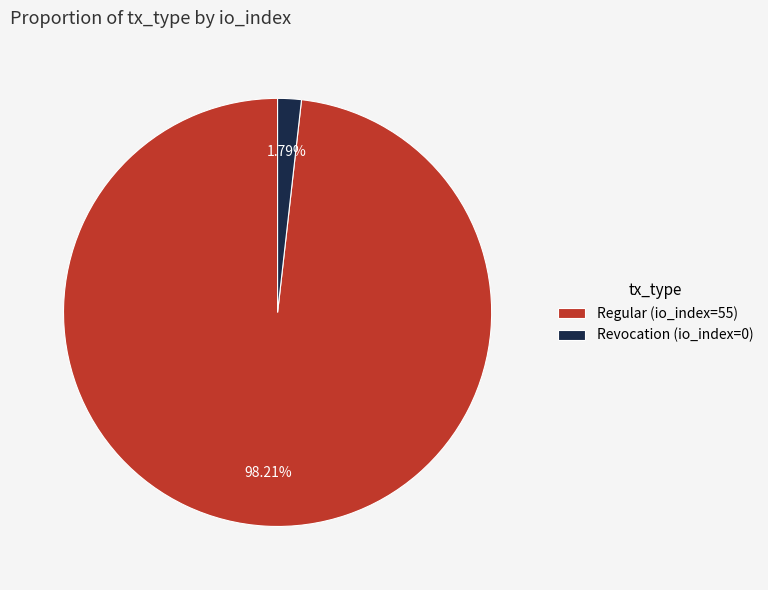

To the nearest percent, what is the combined percentage of Regular (io_index=55) and Revocation (io_index=0)?

100%